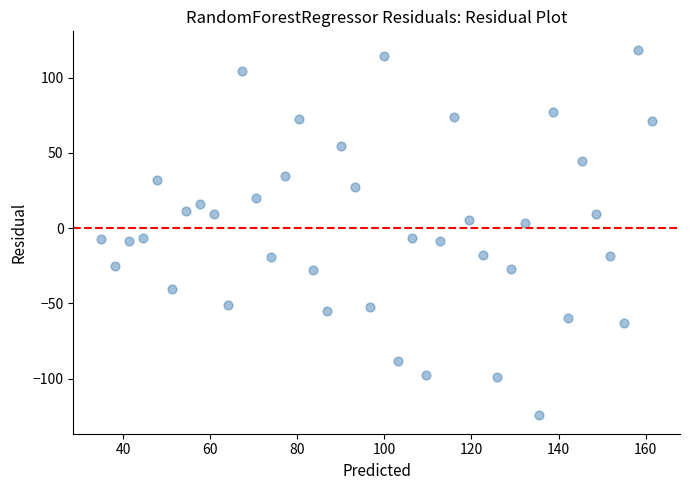

What is the range of X values (max minus min)?

126.6